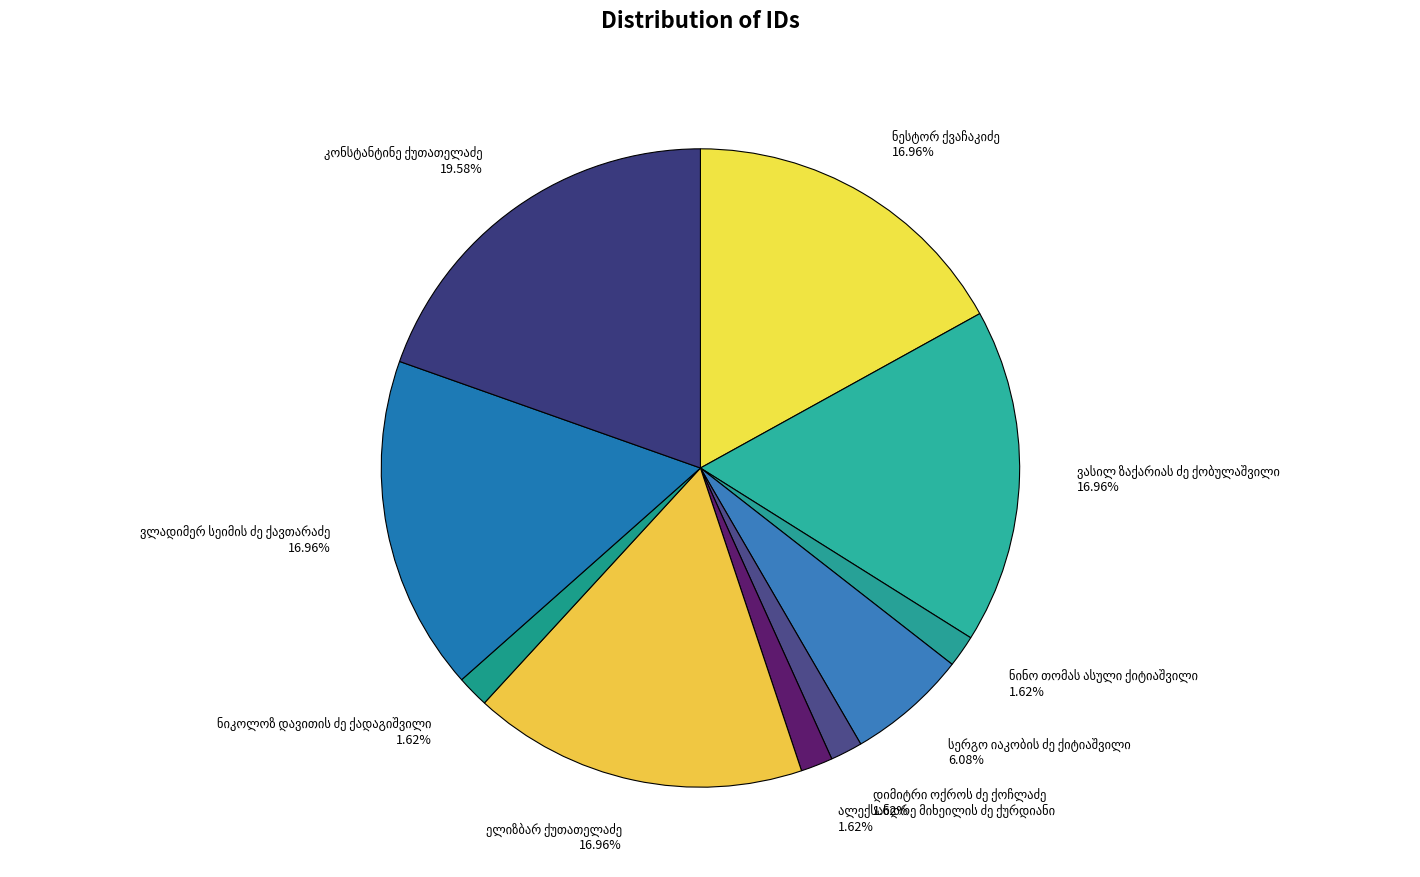

How many slices are in this pie chart?

10